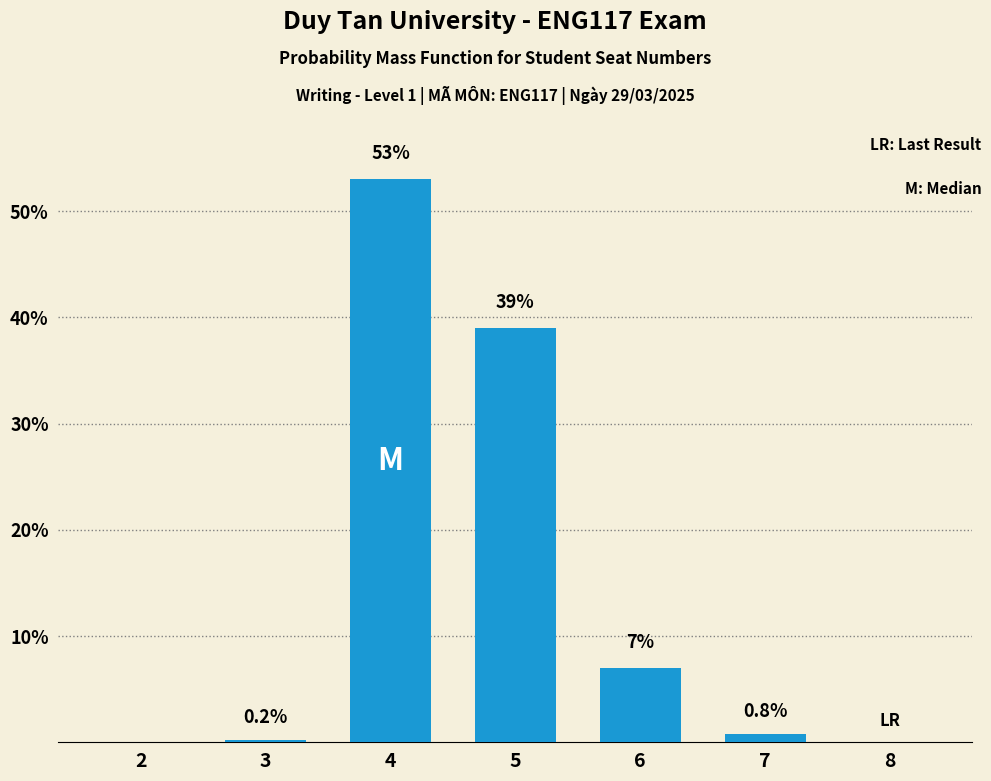

Reading right to left, extract all data points from this chart.

8=0.0	7=0.8	6=7.0	5=39.0	4=53.0	3=0.2	2=0.0